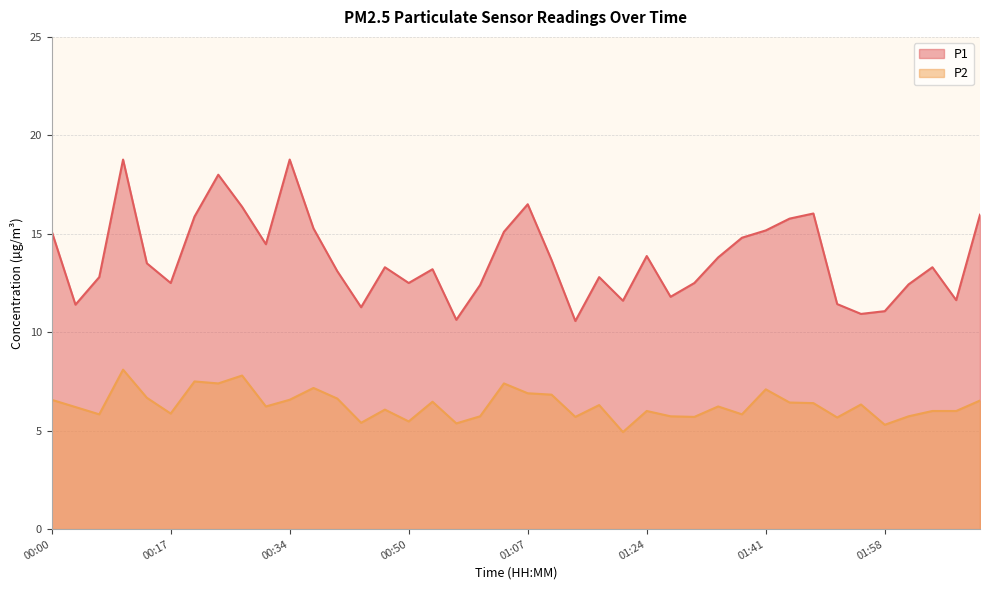

In P1, how many points are higher than both neighbors (excluding endpoints)?

10